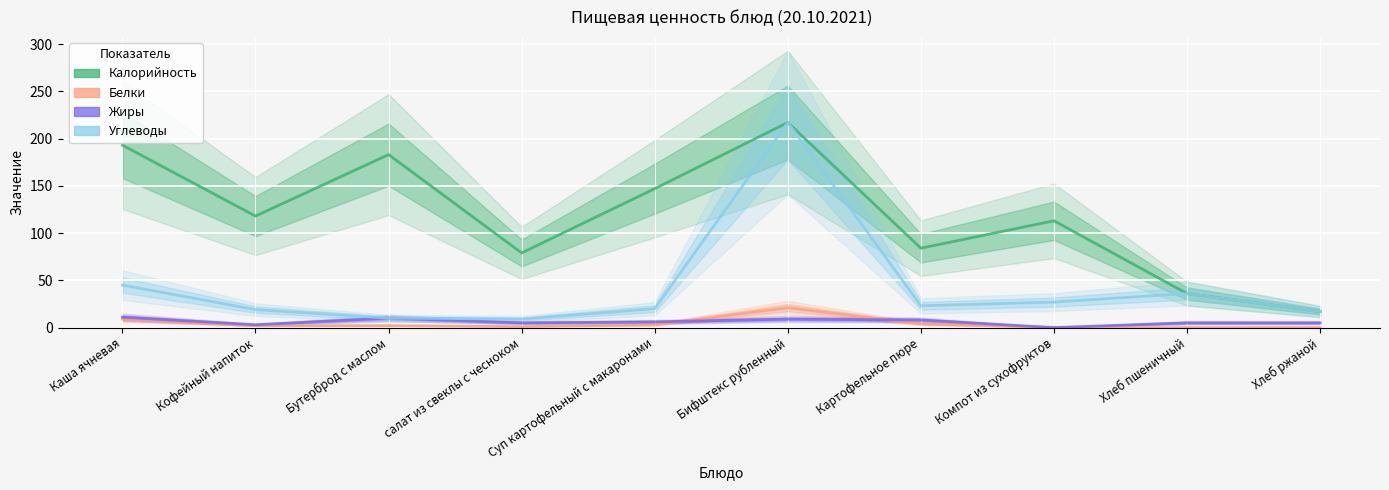

At which category does the chart reach its minimum across all series?

Компот из сухофруктов